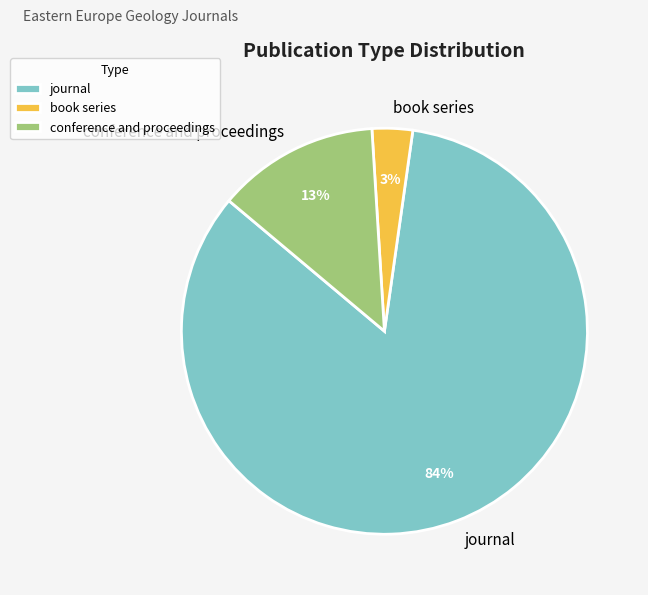

To the nearest percent, what is the difference between the largest and smallest slice percentages?

81%